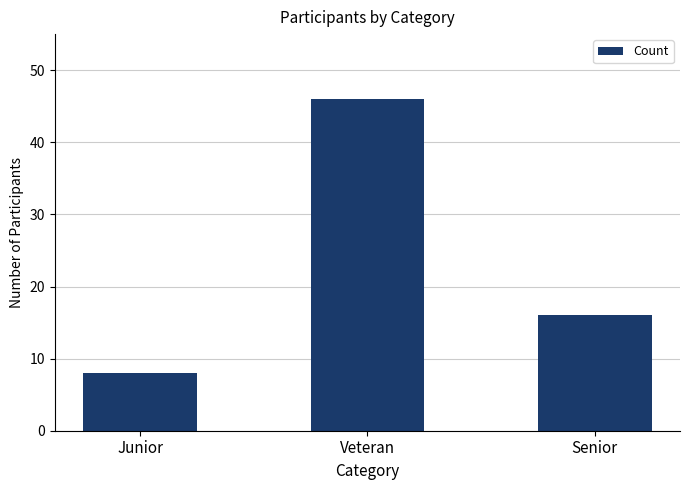

What is the maximum value shown in the chart?

46